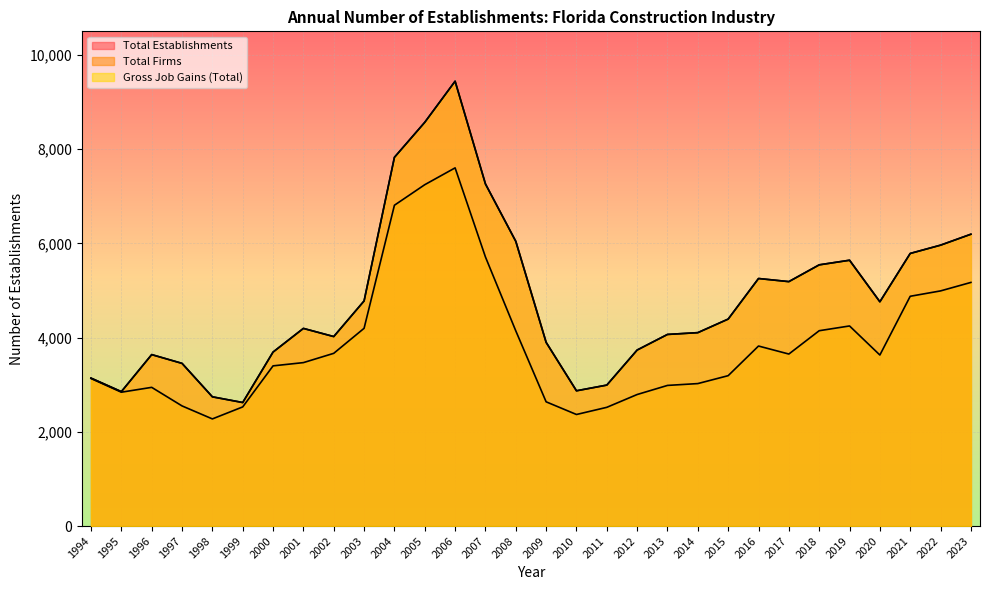

True or false: Gross Job Gains (Total) and Total Firms intersect in this chart.

False